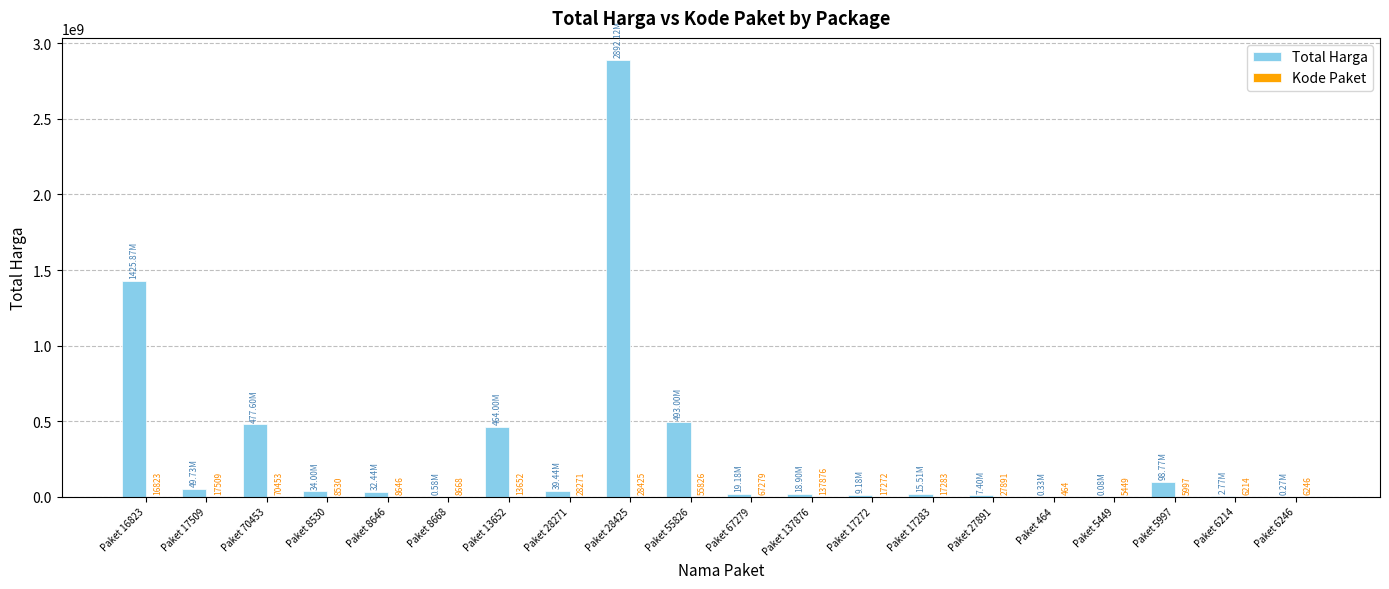

Which series has the largest total across all categories?

Total Harga